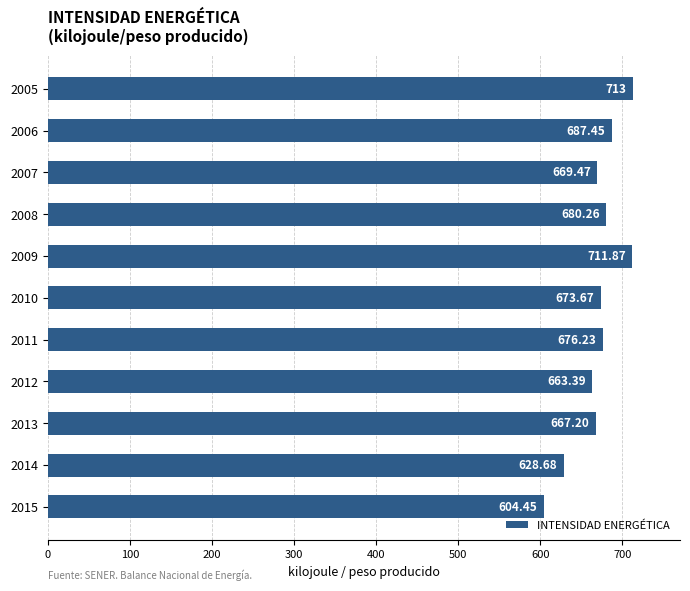

Which has a higher value, 2013 or 2012?

2013